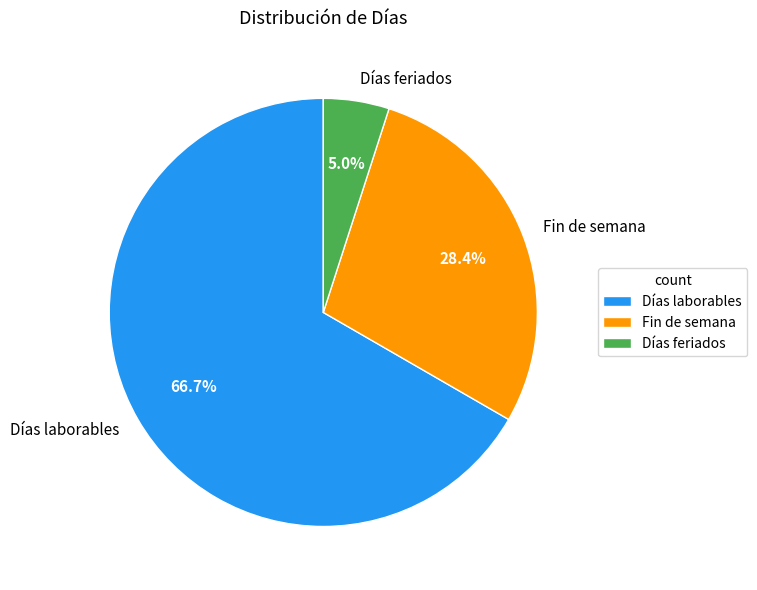

Which slice represents more than half of the pie?

Días laborables